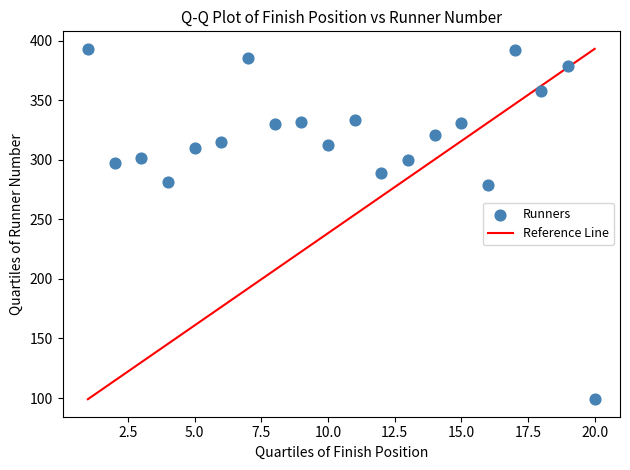

What is the range of Y values (max minus min)?

294